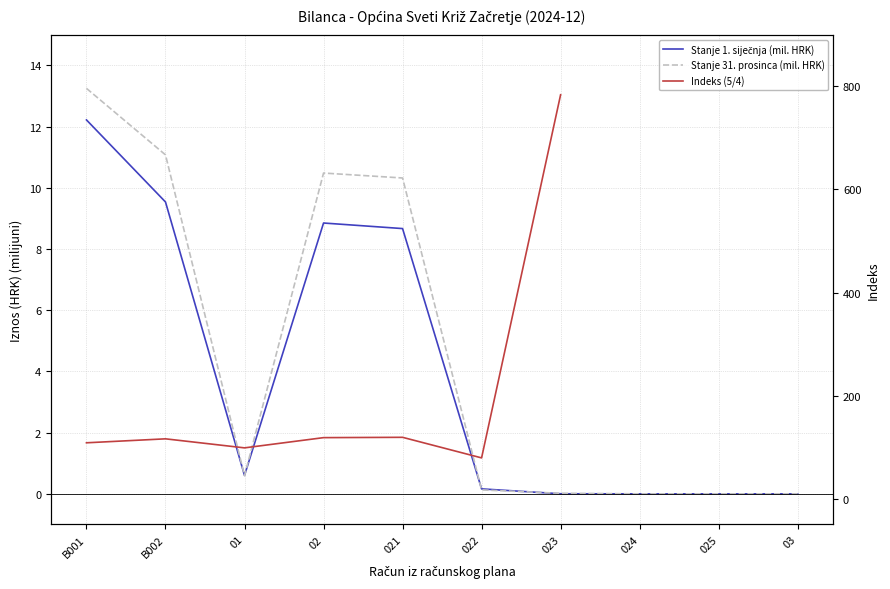

The Indeks (5/4) series shows 79.2 at 022. True or false?

True